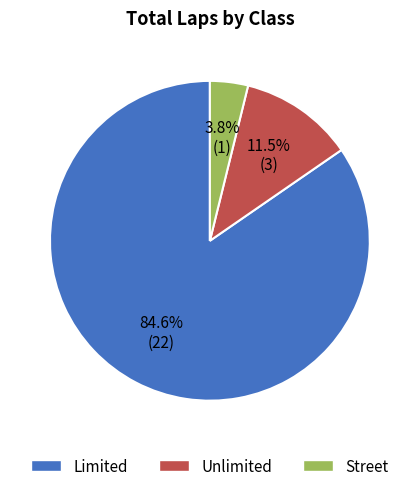

Does Street account for over 50% of the chart?

No